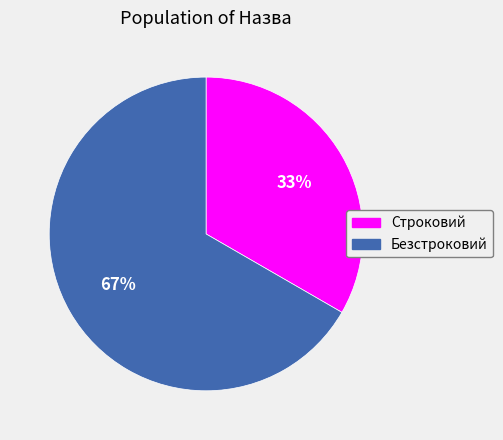

Is it true that Строковий is 46% of the pie?

False